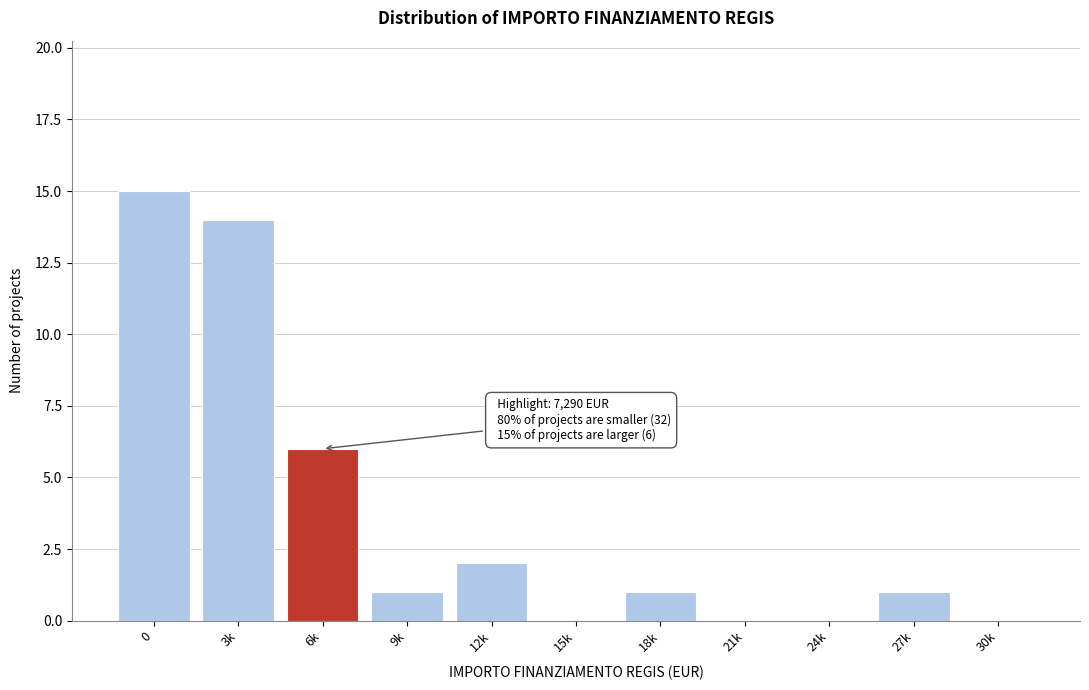

Reading right to left, transcribe all the data shown in this chart.

30k=0	27k=1	24k=0	21k=0	18k=1	15k=0	12k=2	9k=1	6k=6	3k=14	0=15